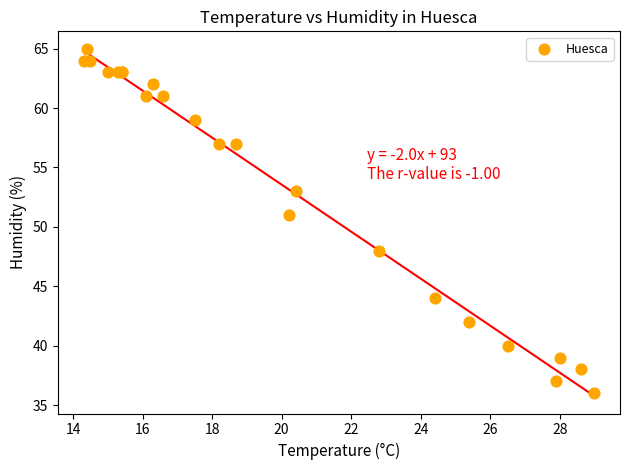

What Y value in the scatter plot is closest to 50?

51